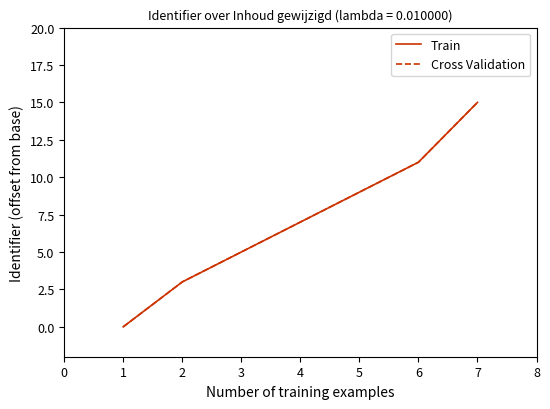

Does the chart display data point markers on the line(s)?

No